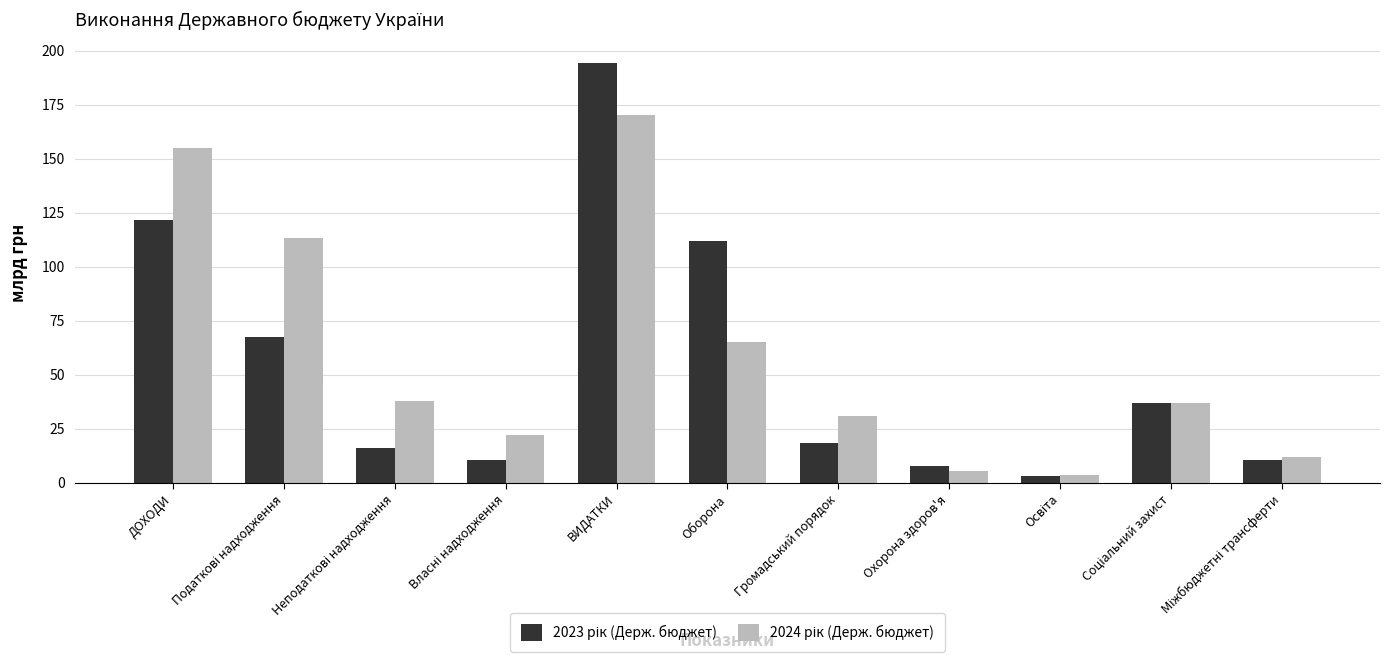

Which category has the highest value across all series?

ВИДАТКИ